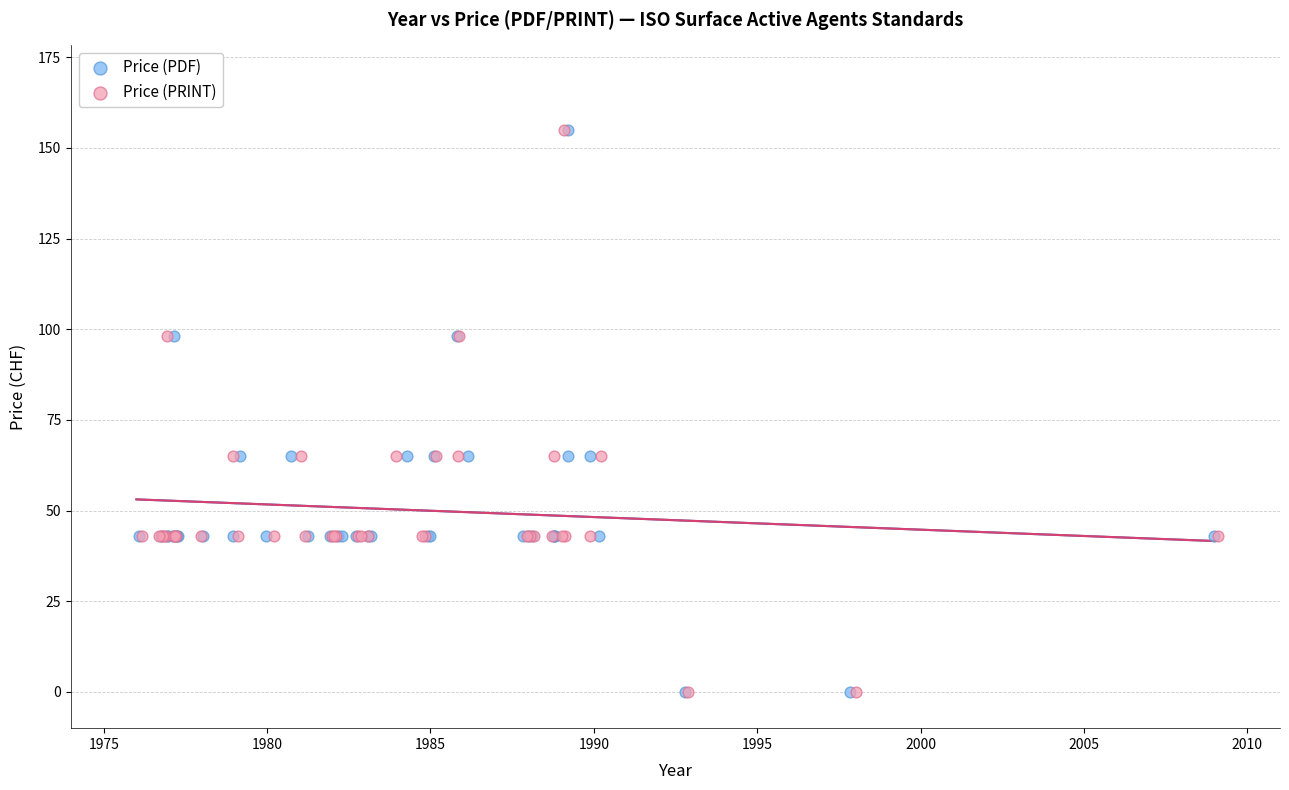

What are all the series names shown in the legend?

Price (PDF), Price (PRINT)